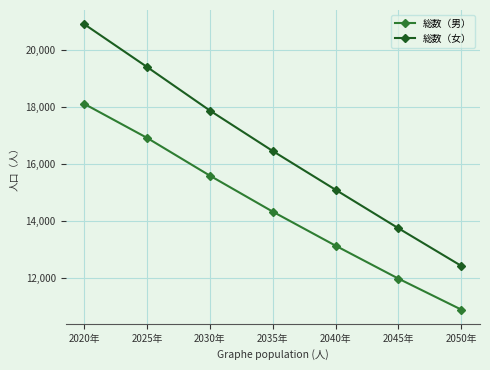

Is it true that 総数（女） equals 6021 at 2025年?

False